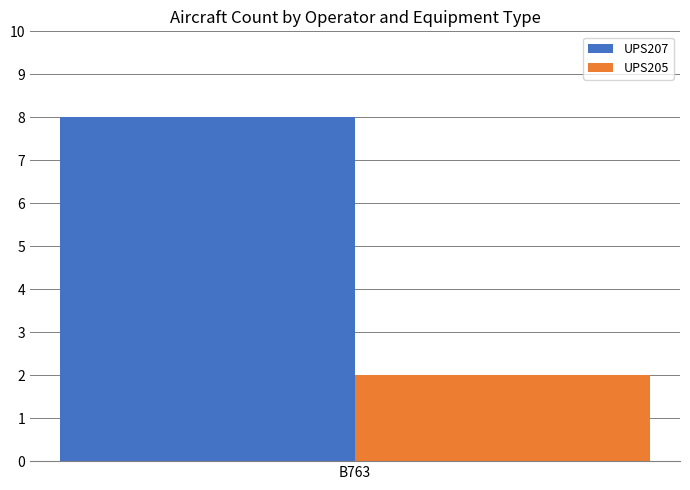

What is the difference between the highest and lowest values at B763?

6